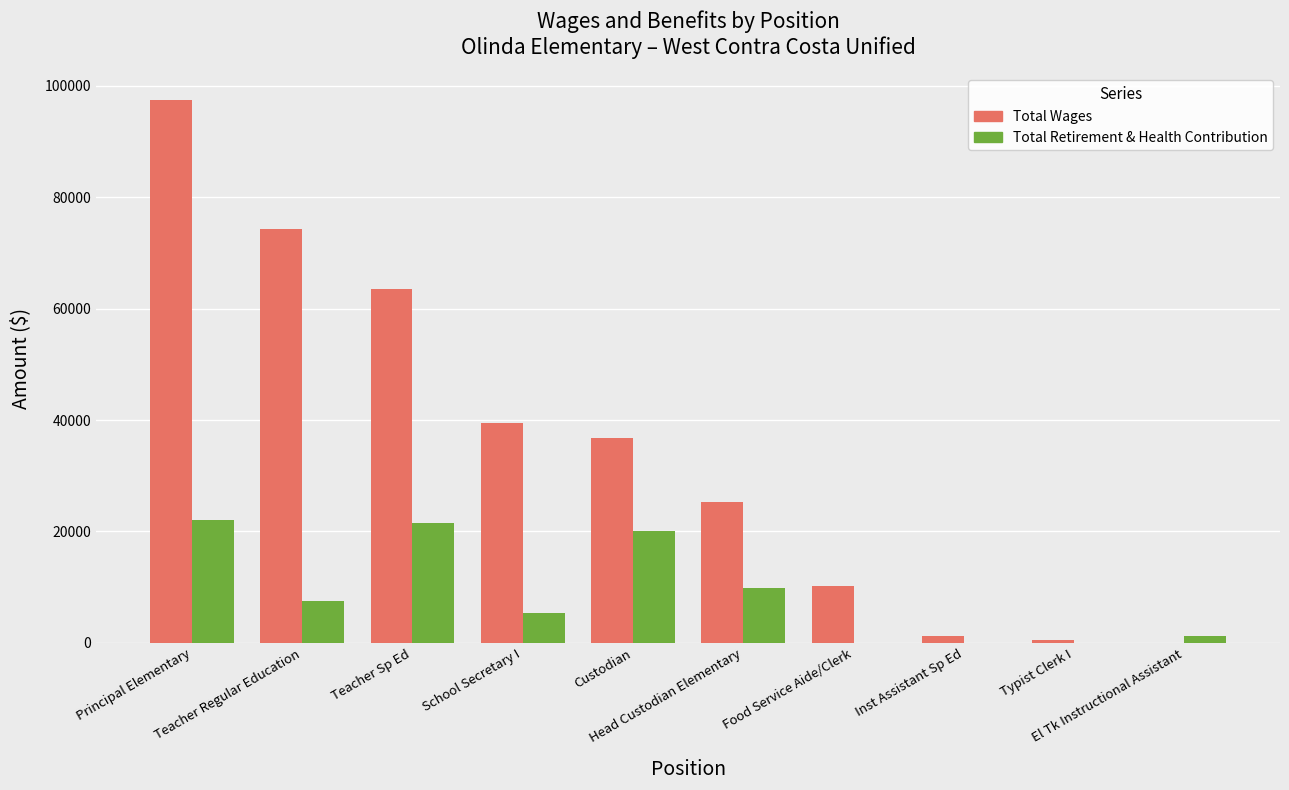

Which series has the largest total across all categories?

Total Wages